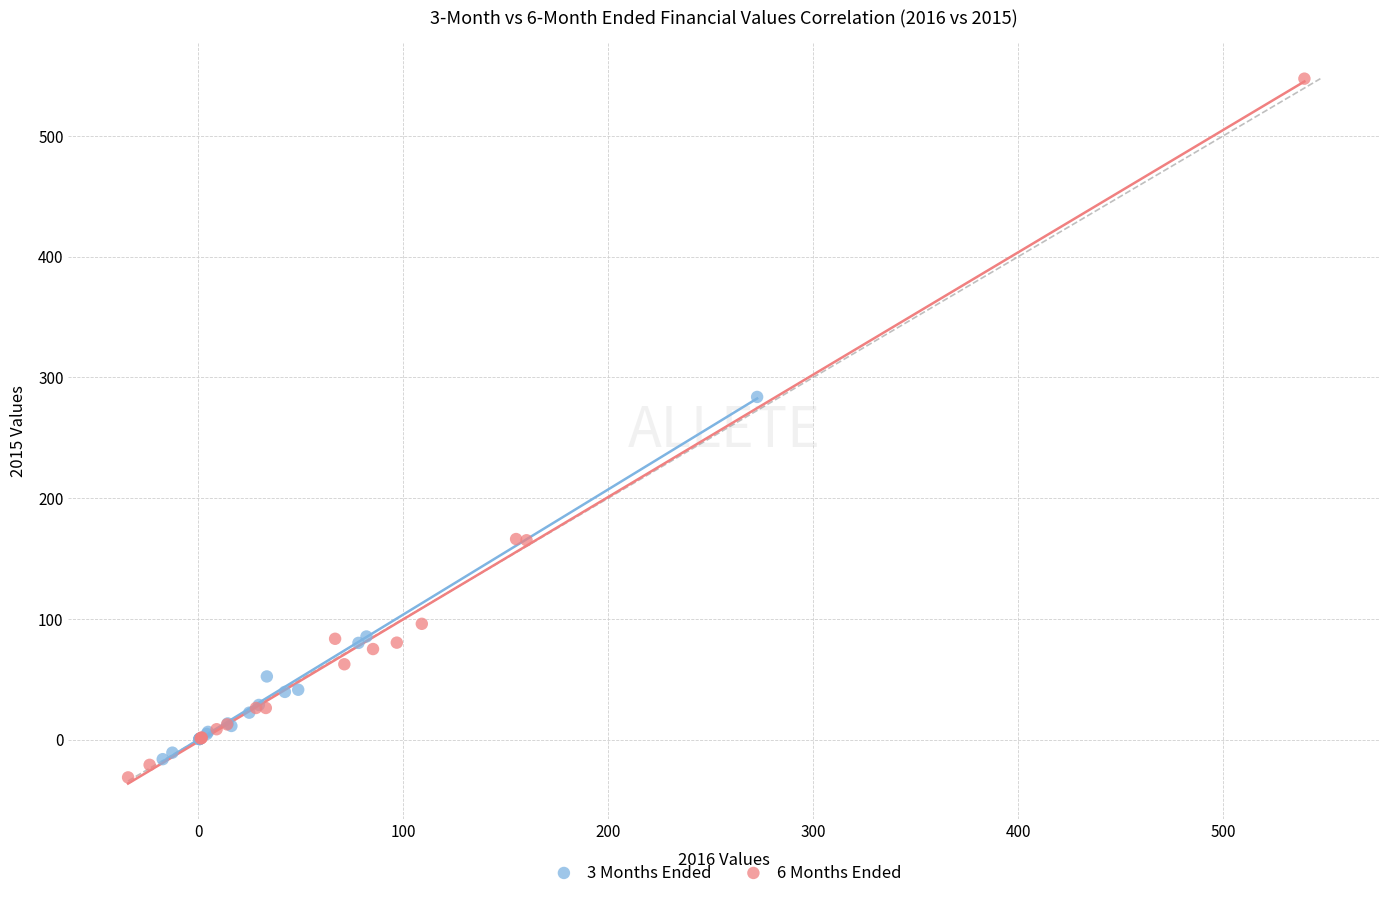

Which series contains the highest Y value?

6 Months Ended